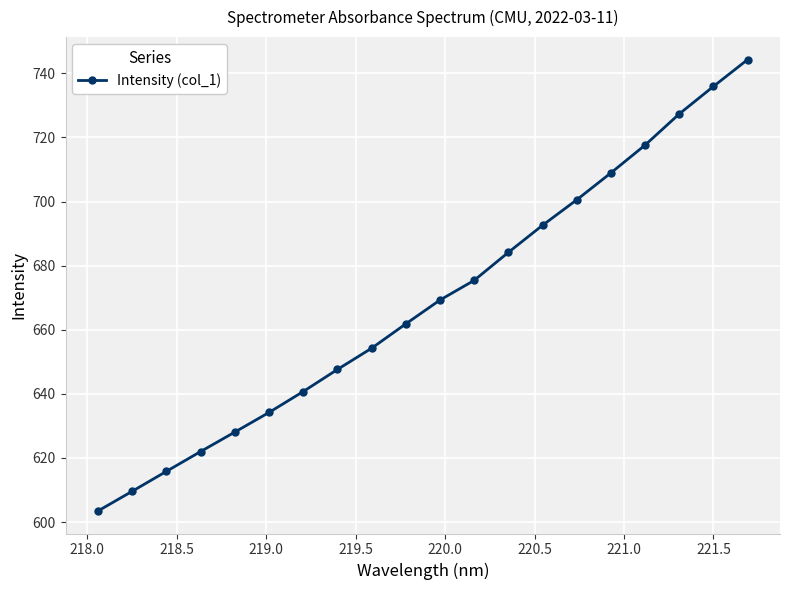

What is the maximum value shown in the chart?

744.2